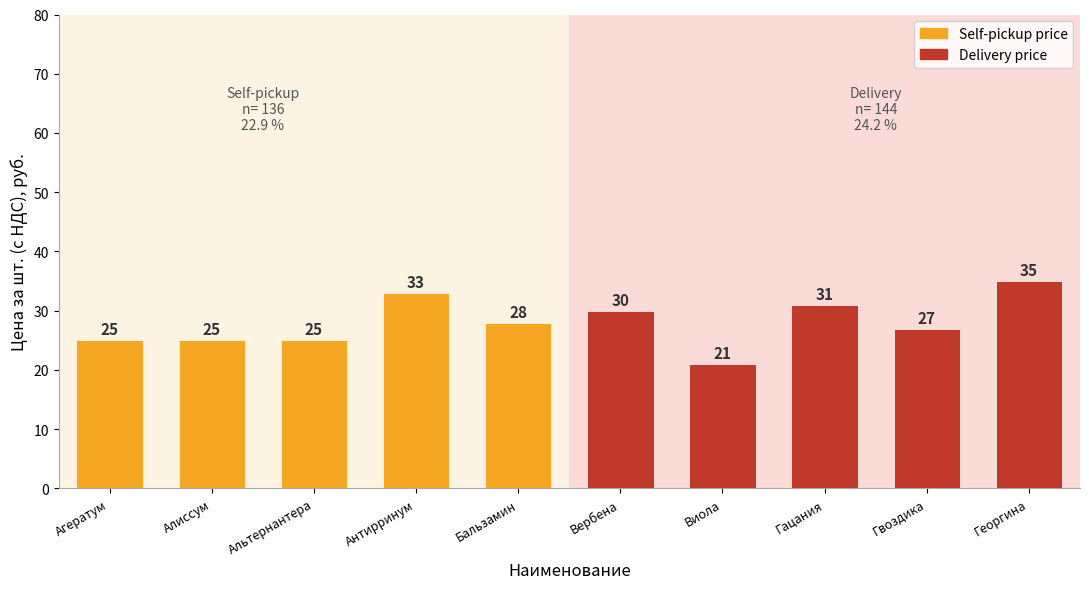

List the series in order of their peak value, lowest first.

Self-pickup price, Delivery price